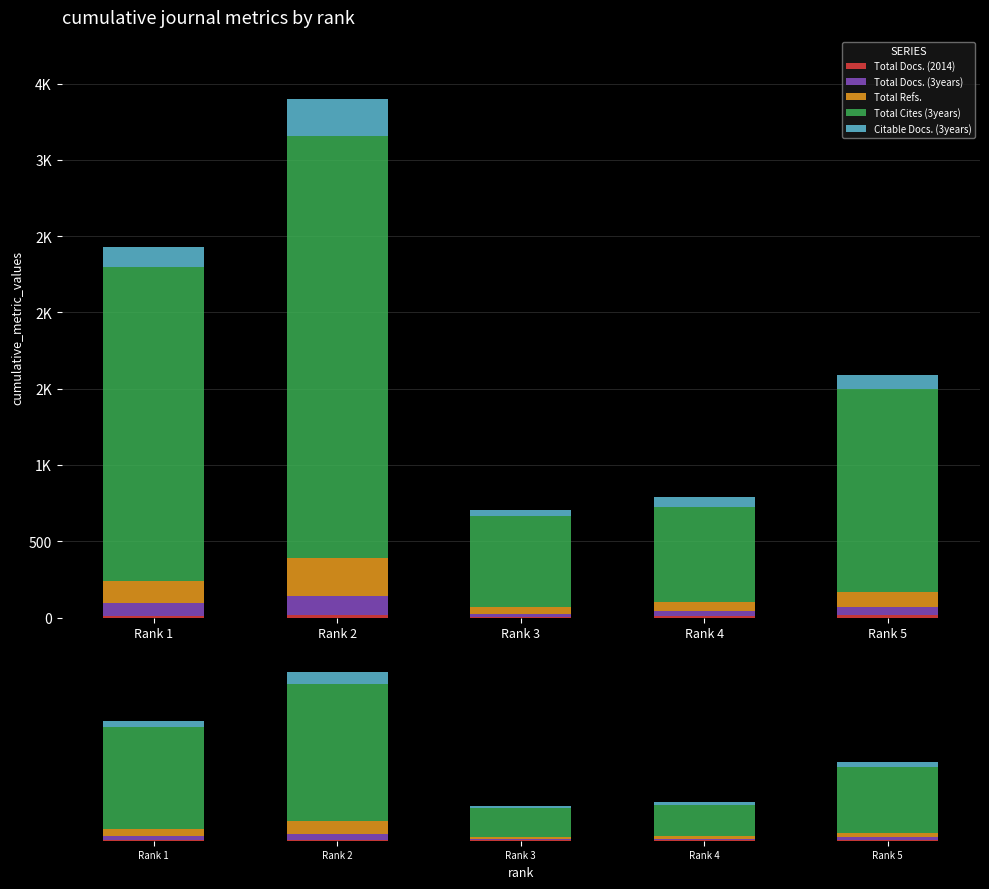

How many Citable Docs. (3years) values are between 60 and 131?

3